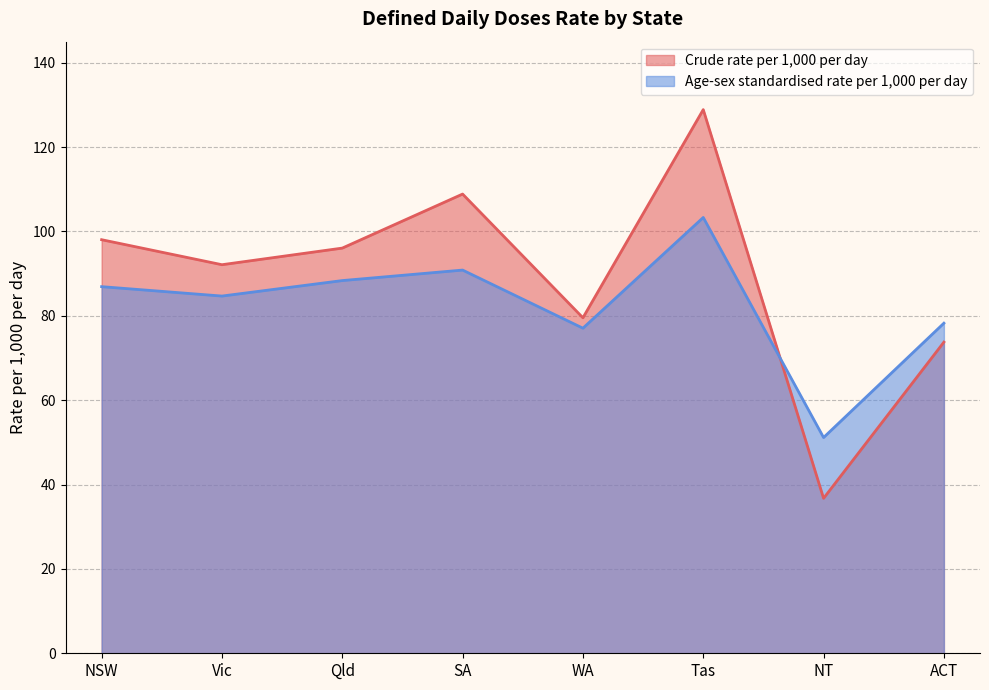

Reading left to right, transcribe all the data shown in this chart.

Crude rate per 1,000 per day: NSW=98.0	Vic=92.1	Qld=96.1	SA=108.9	WA=79.5	Tas=128.9	NT=36.7	ACT=73.8
Age-sex standardised rate per 1,000 per day: NSW=86.9	Vic=84.7	Qld=88.4	SA=90.8	WA=77.1	Tas=103.3	NT=51.1	ACT=78.3